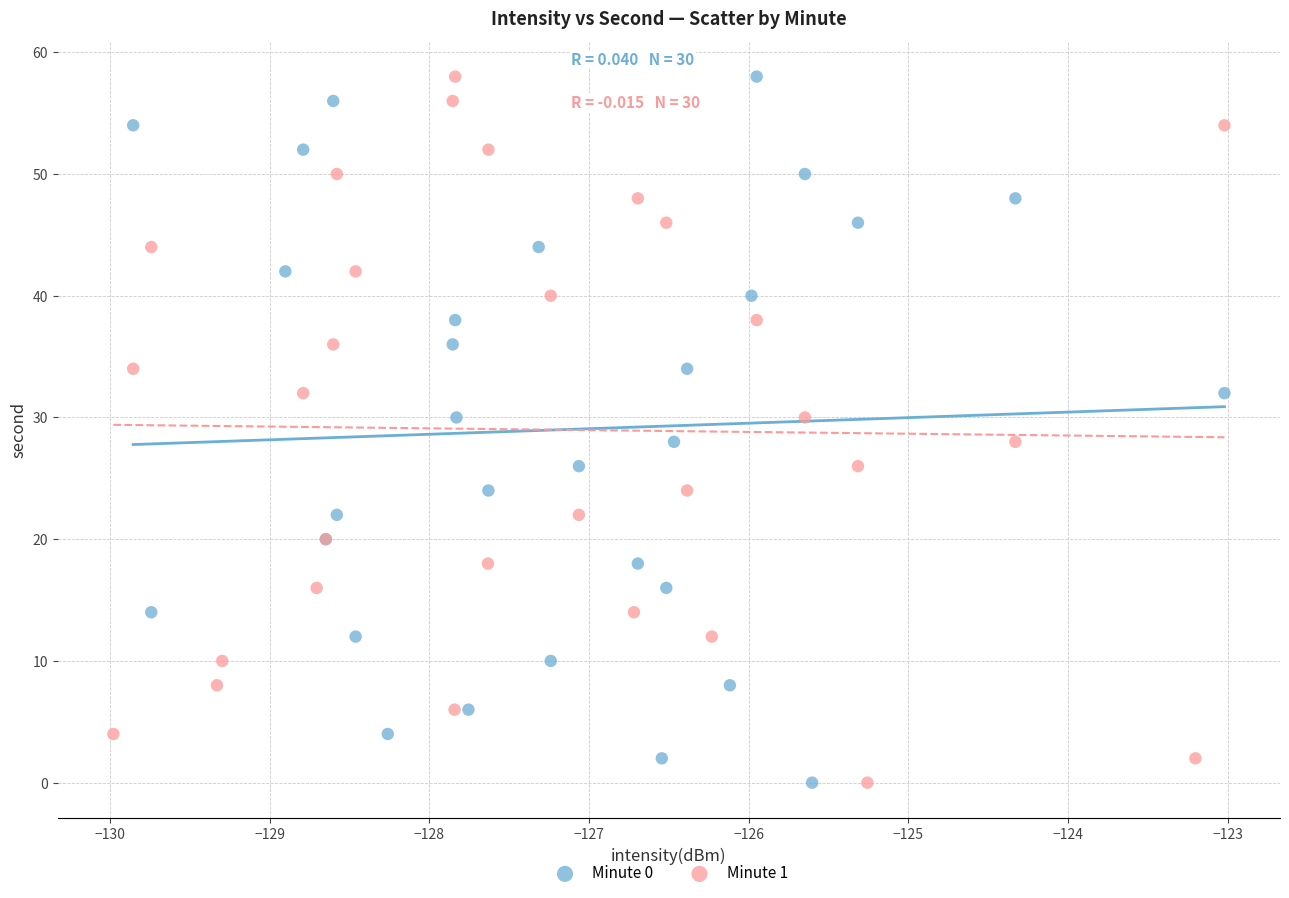

What are all the series names shown in the legend?

Minute 0, Minute 1